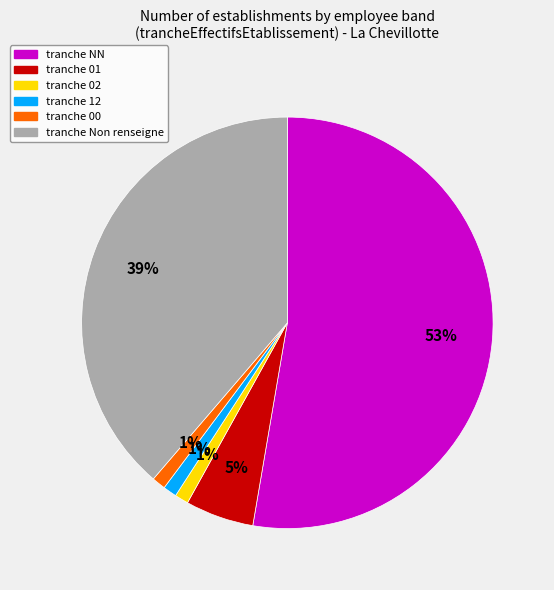

Is there a majority slice in this chart?

Yes